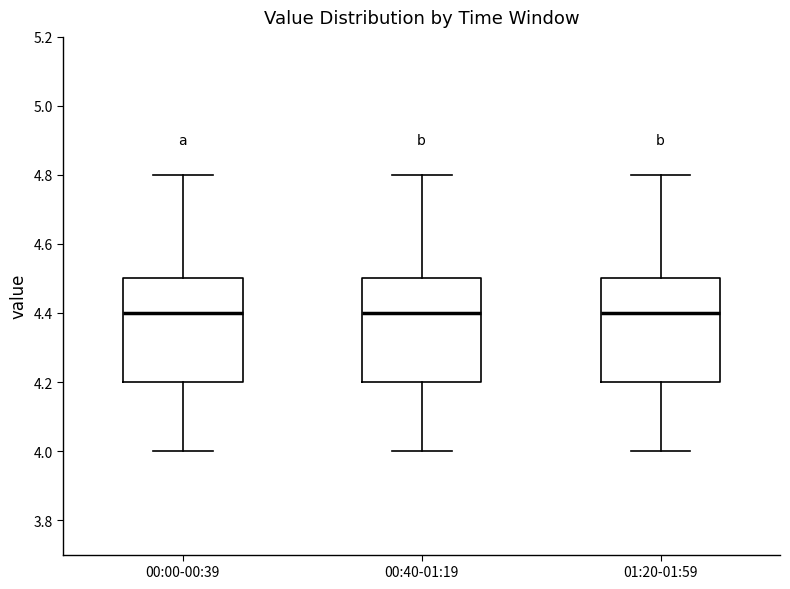

Reading left to right, transcribe this box plot: for each box, give where its median line is, the range the box spans, and where its two whiskers end, as read against the y-axis. The values are not printed on the chart, so give them approximately, as read against the axis.

00:00-00:39: median 4.4, box 4.2 to 4.5, whiskers 4.0 to 4.8
00:40-01:19: median 4.4, box 4.2 to 4.5, whiskers 4.0 to 4.8
01:20-01:59: median 4.4, box 4.2 to 4.5, whiskers 4.0 to 4.8